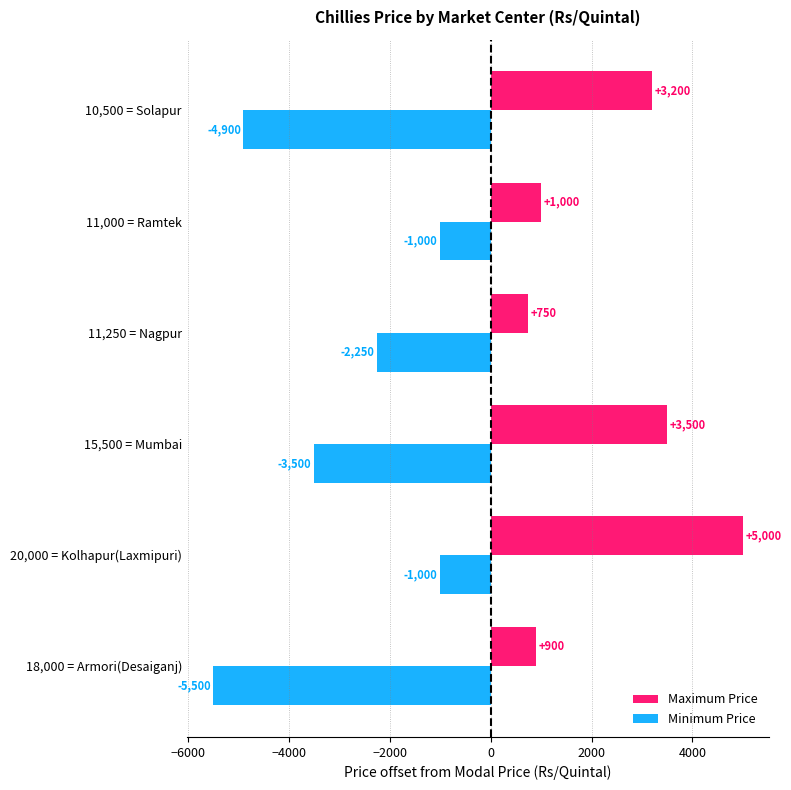

Which series has the widest spread of values?

Minimum Price